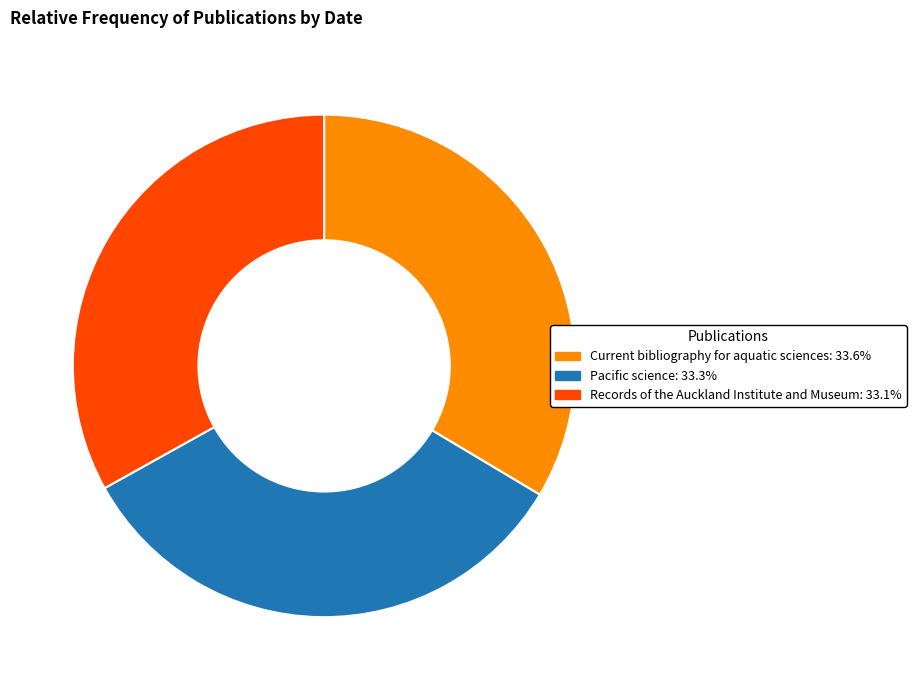

Is it true that Current bibliography for aquatic sciences is 34% of the pie?

True